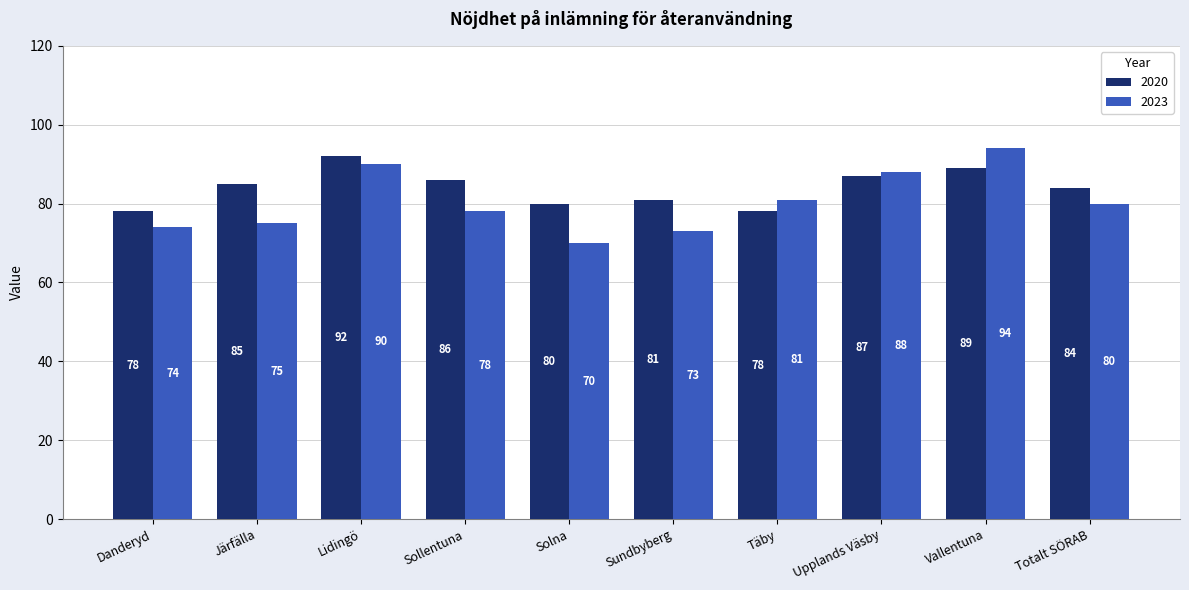

What is the maximum value for 2023?

94